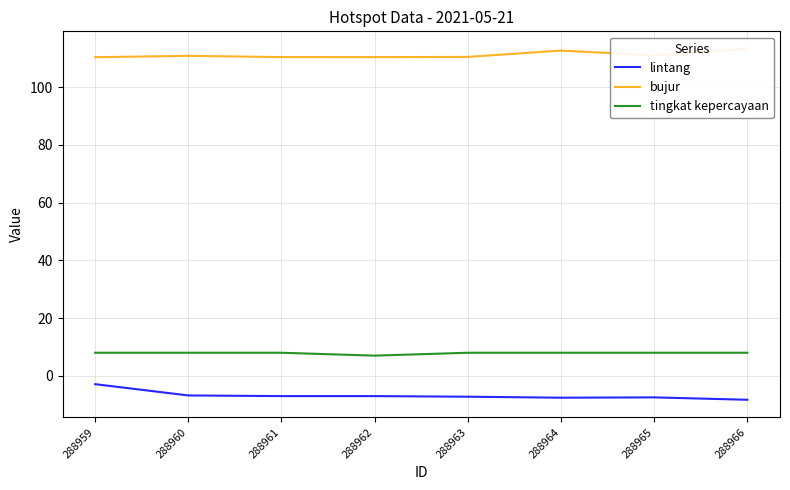

Where is bujur nearest to the value 111?

288965